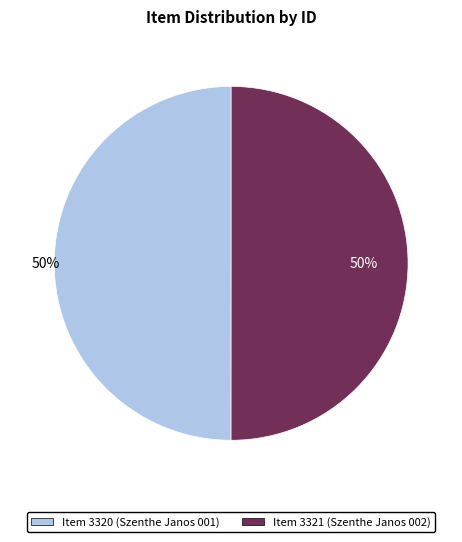

Is it true that Item 3321 (Szenthe Janos 002) is 56% of the pie?

False